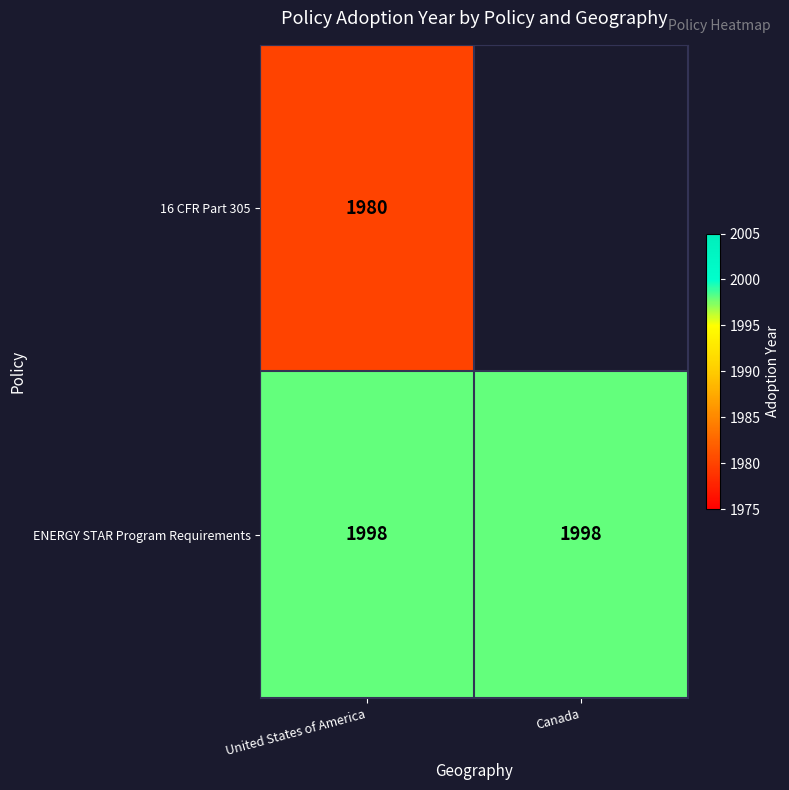

At United States of America, list the series in order from largest to smallest.

ENERGY STAR Program Requirements, 16 CFR Part 305